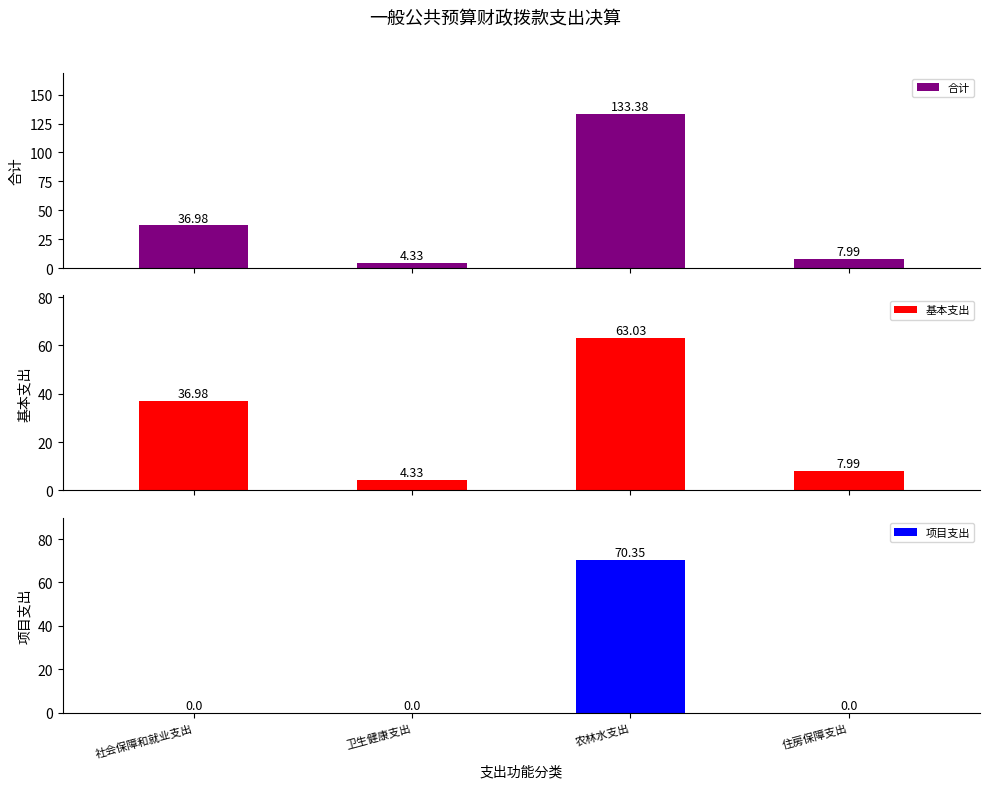

What is the difference between the highest and lowest values at 卫生健康支出?

4.3